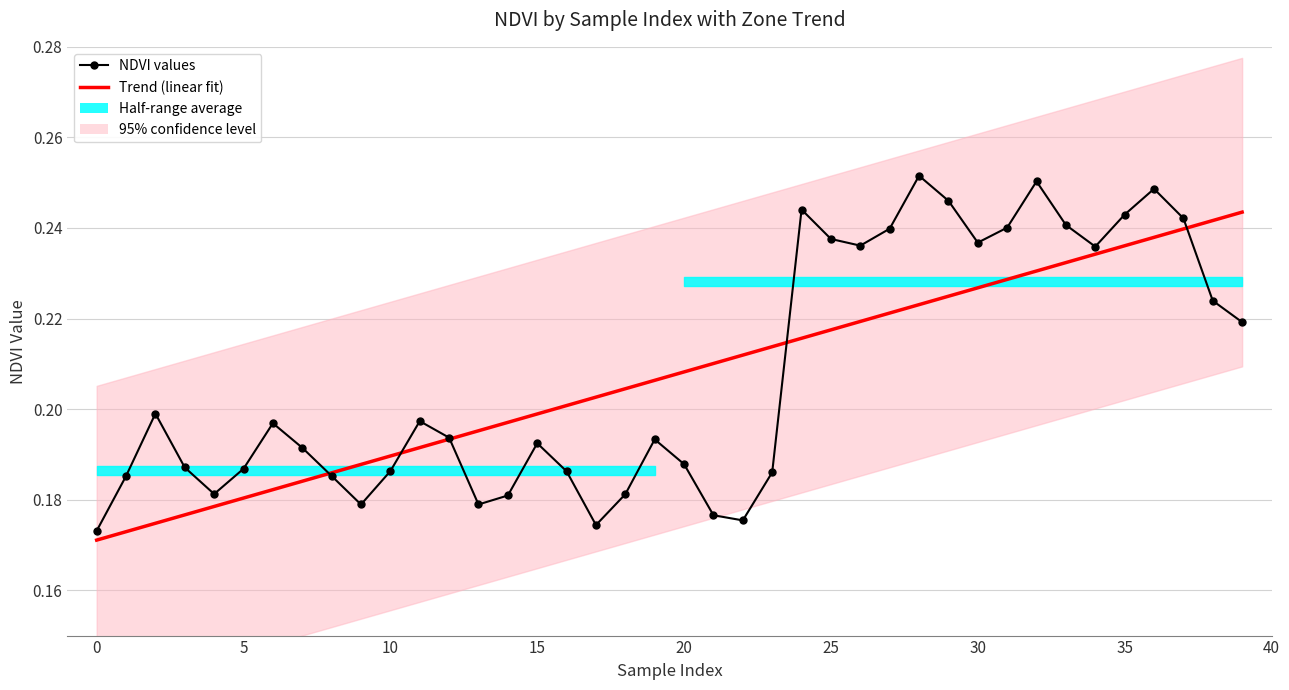

At how many categories does at least one series exceed 0?

40